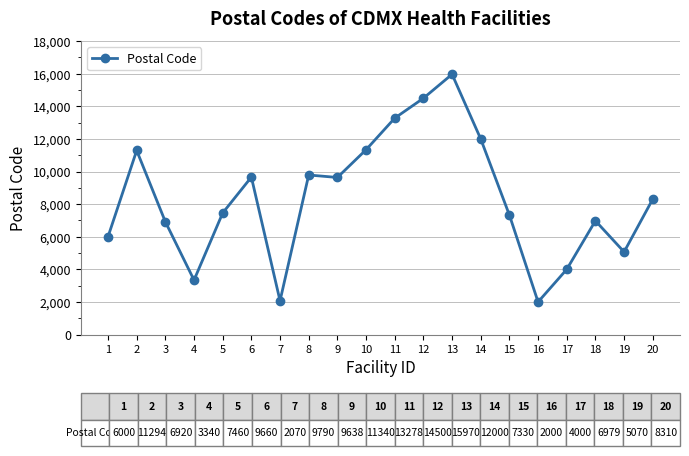

What is the sum of all values?

166949